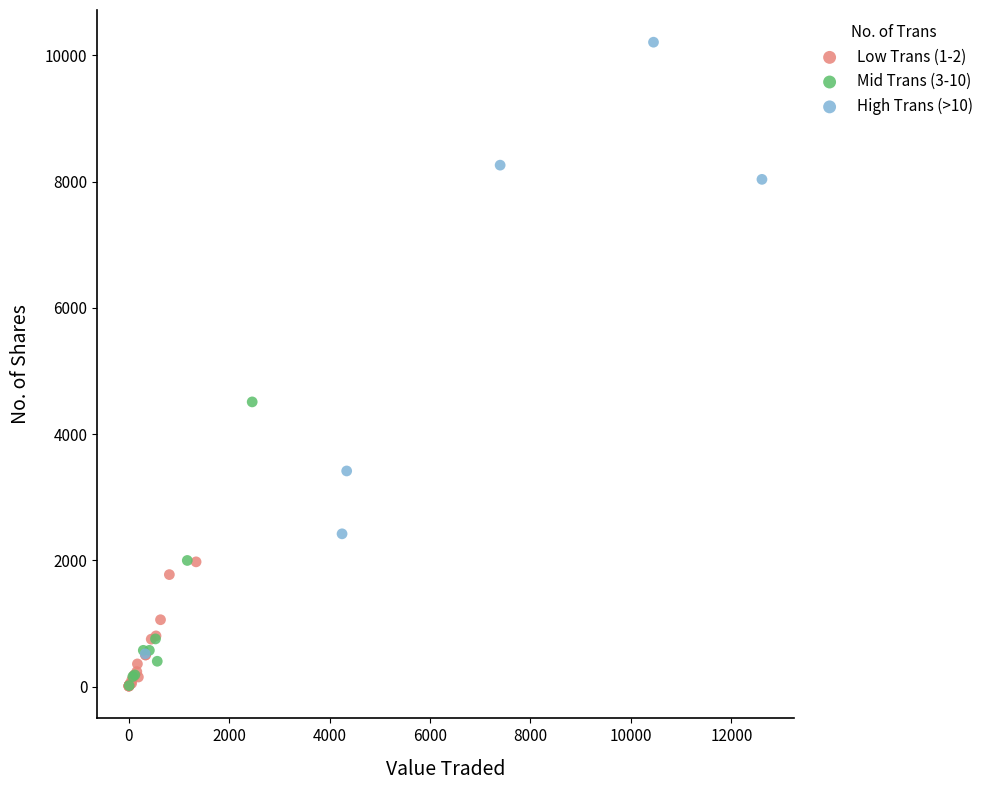

Which series has the widest spread of Y values?

High Trans (>10)